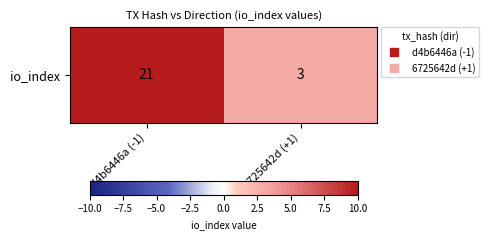

What is the change in value from d4b6446a (-1) to 6725642d (+1)?

-18